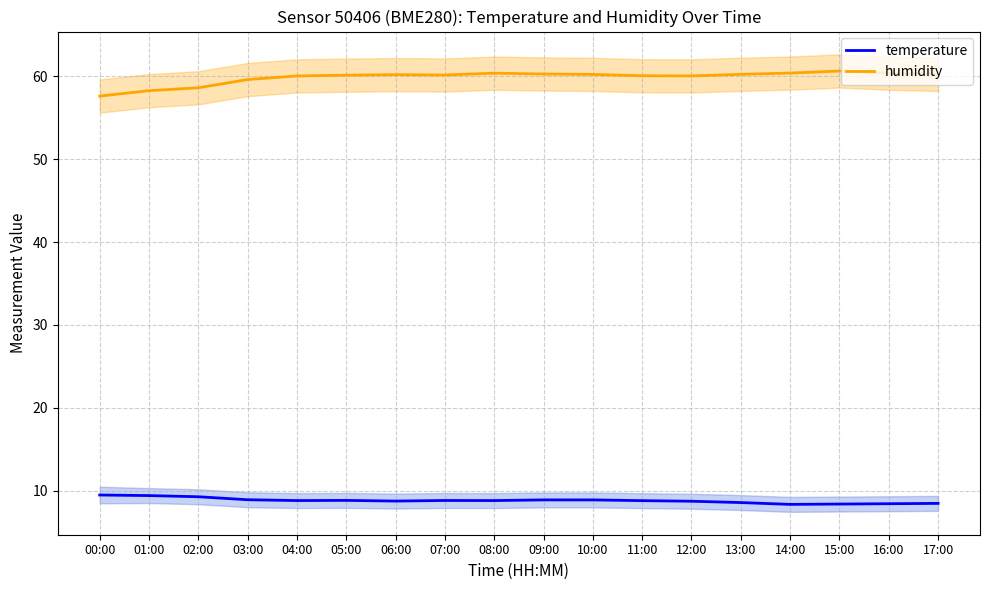

What is the spread (max minus min) of values at 03:00?

50.6